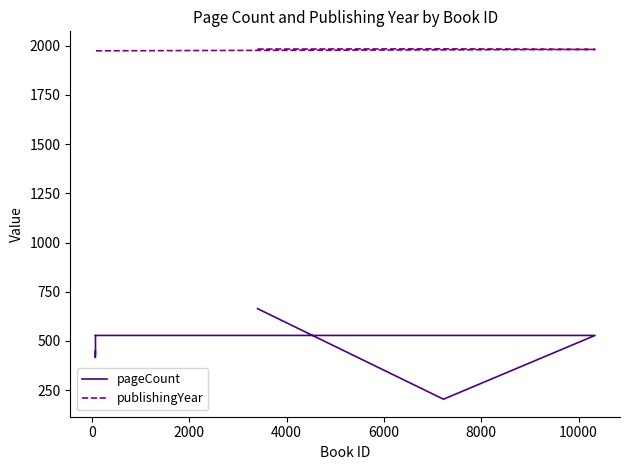

Reading left to right, transcribe all the data shown in this chart.

pageCount: 664	204	528	528	528	432	416	448
publishingYear: 1983	1984	1981	1974	1974	1974	1975	1975